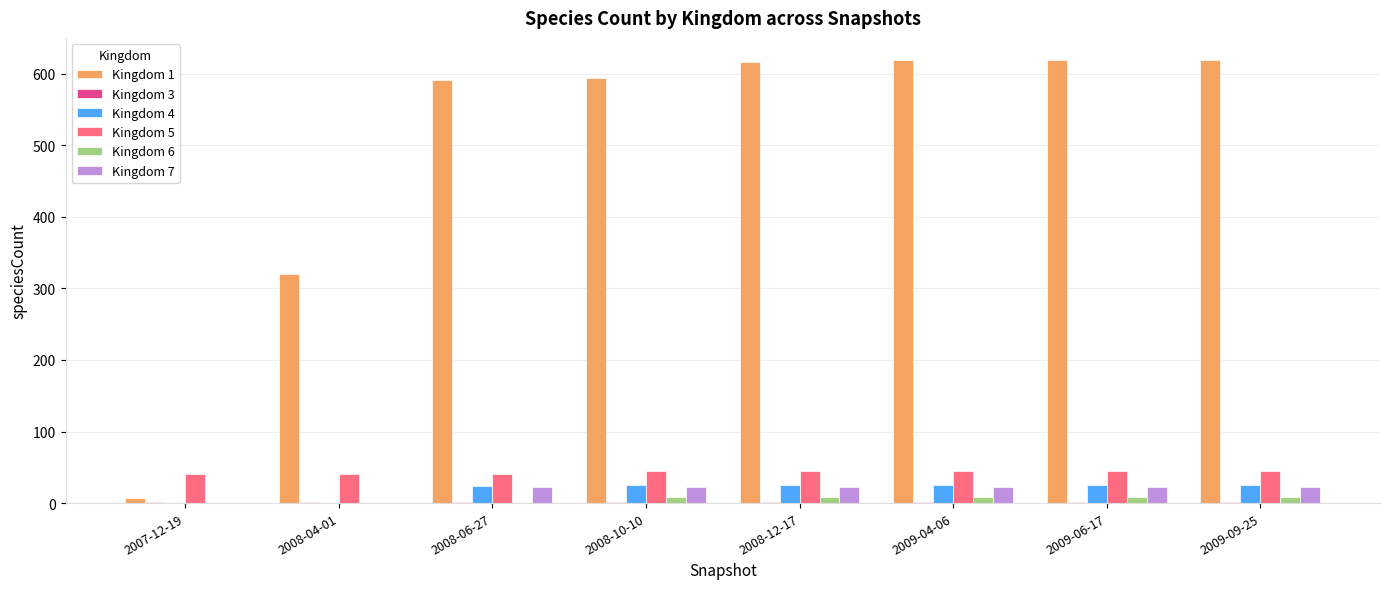

Is the value of Kingdom 6 at 2008-04-01 greater than the value of Kingdom 5 at 2009-06-17?

No